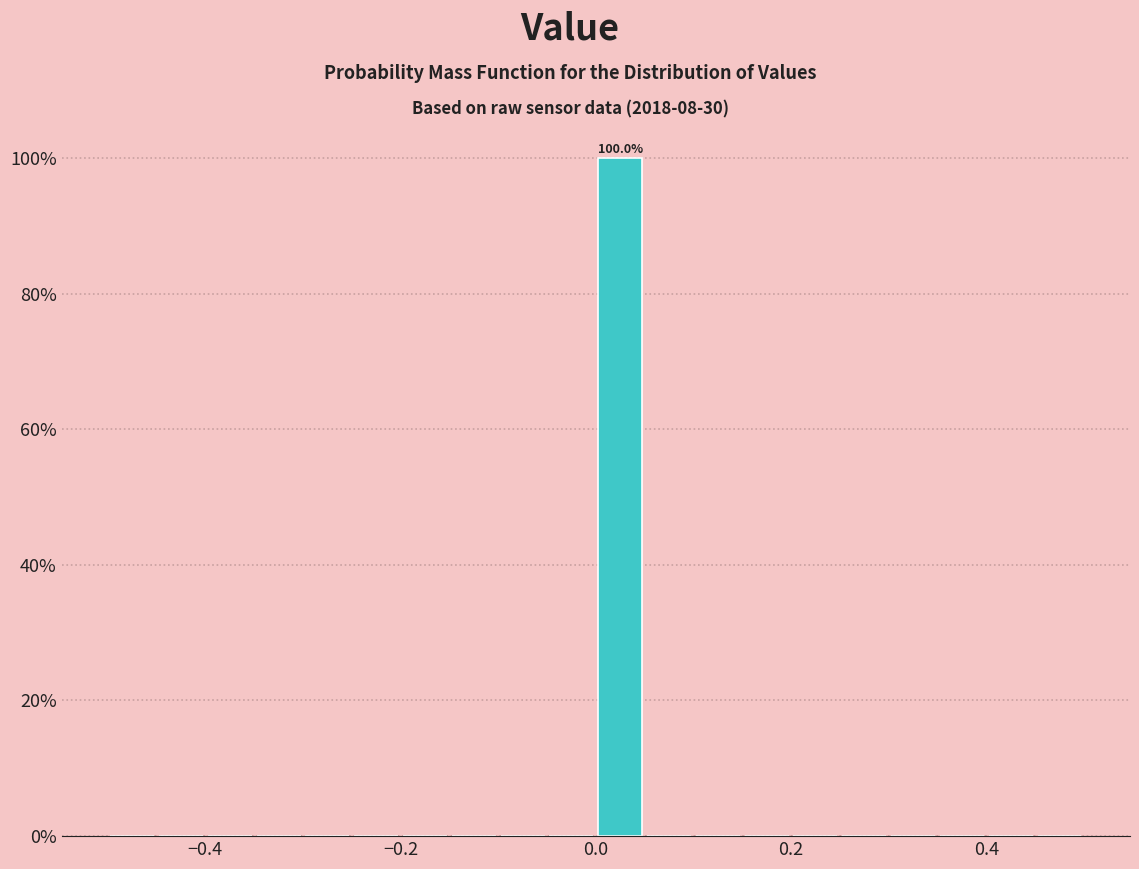

Read against the x-axis, roughly where is the centre of the tallest bar?

0.02